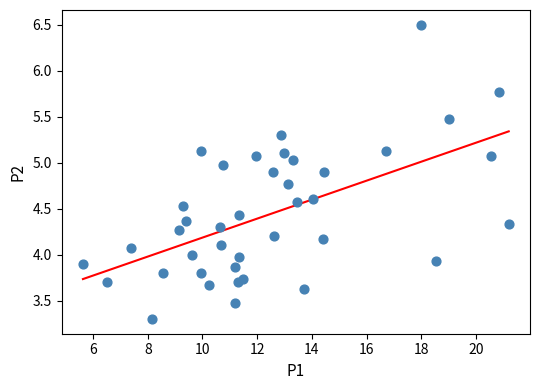

What is the range of X values (max minus min)?

15.6